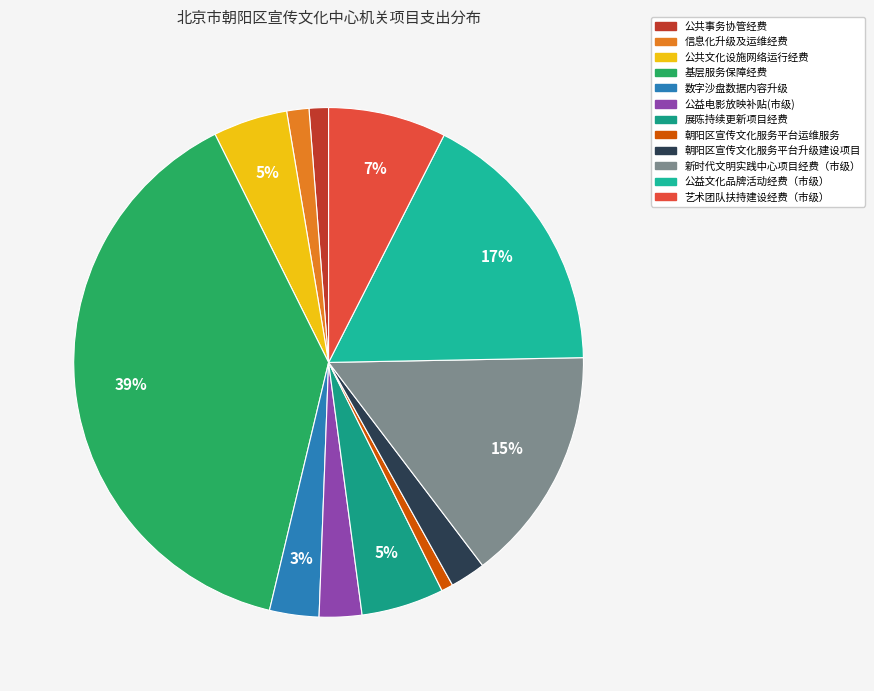

To the nearest percent, what is the difference between the largest and smallest slice percentages?

38%